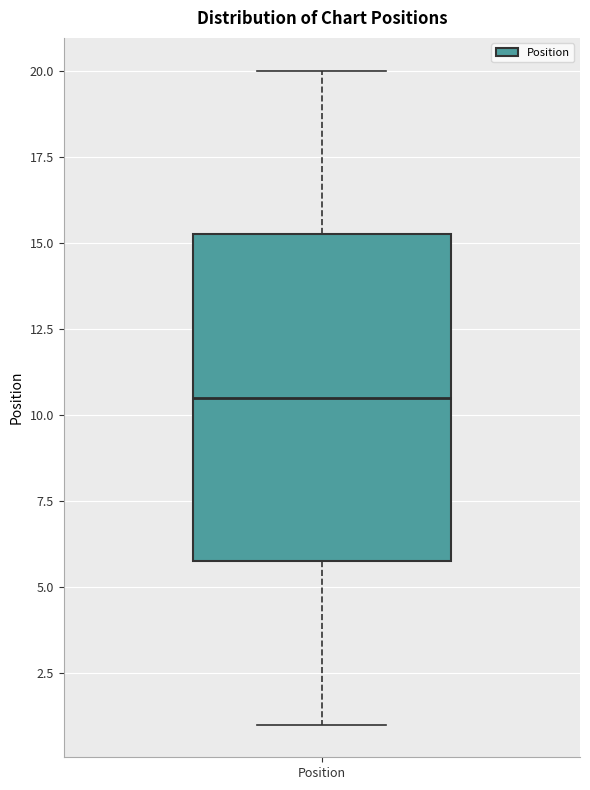

Transcribe this box plot: give where the median line is, the range the box spans, and where the two whiskers end, as read against the y-axis. The values are not printed on the chart, so give them approximately, as read against the axis.

median 10.5, box 6.0 to 15.5, whiskers 1.0 to 20.0